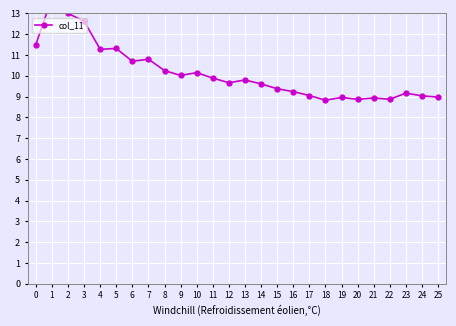

Which category has the highest value across all series?

1